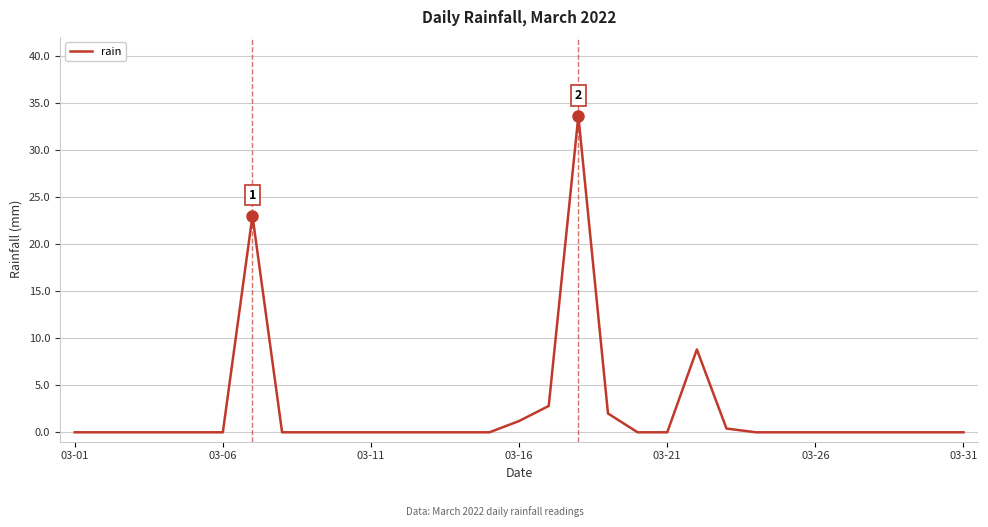

What is the greatest value displayed?

33.6